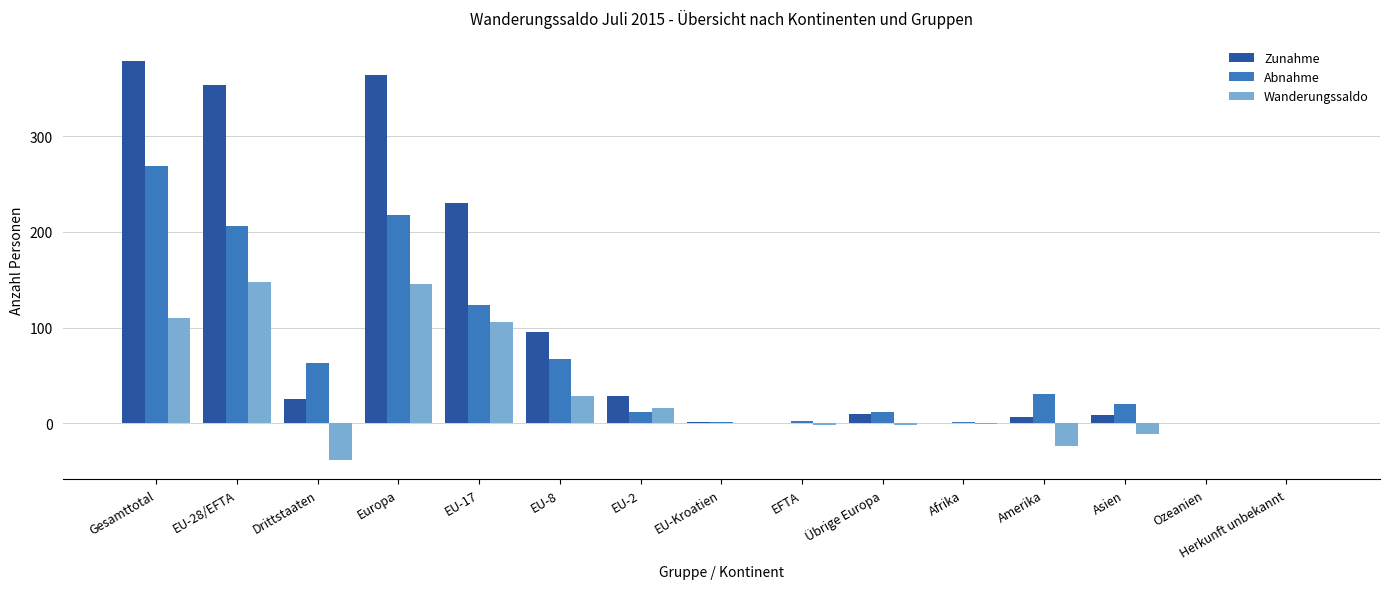

True or false: Wanderungssaldo has a value of 110 at Gesamttotal.

True